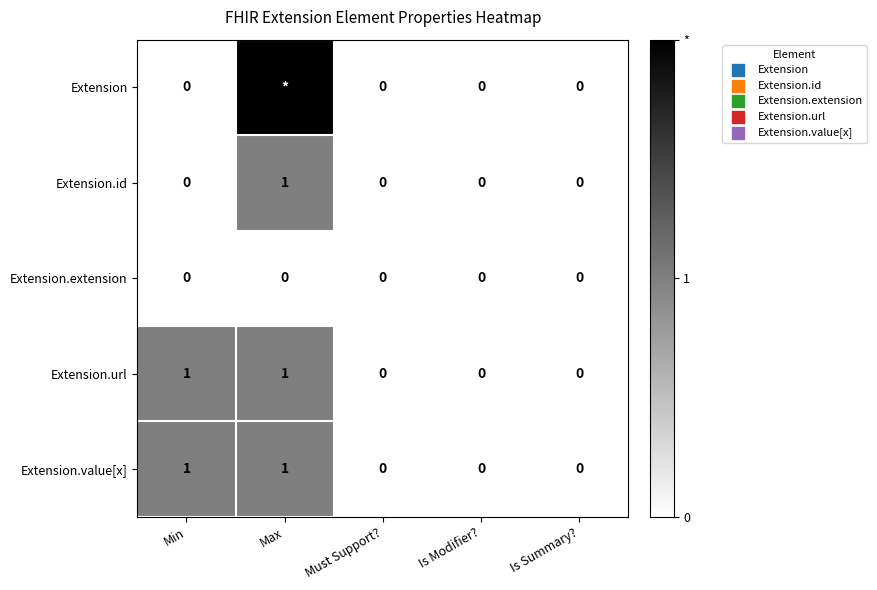

Count the Extension.url values in the range 0 to 1.

5